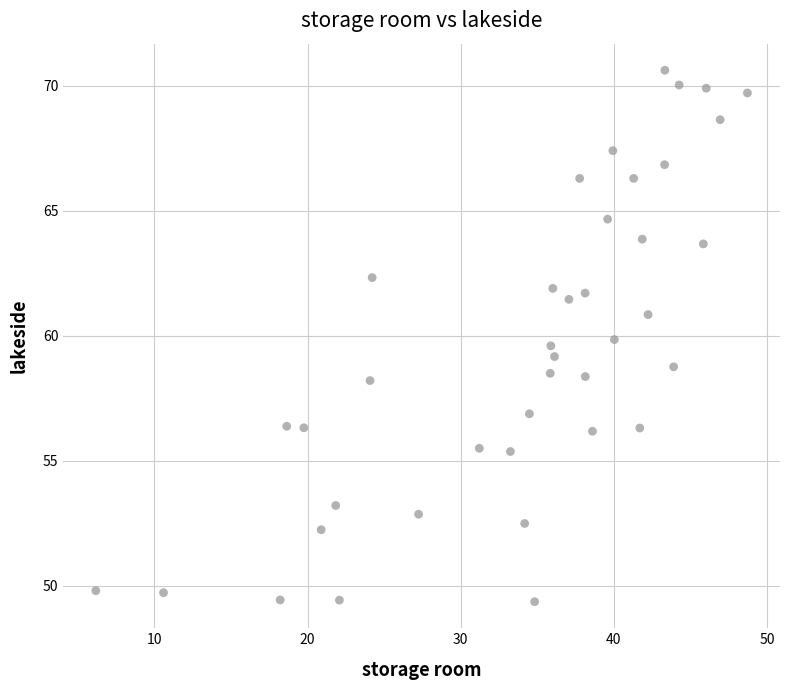

What is the range of Y values (max minus min)?

21.3